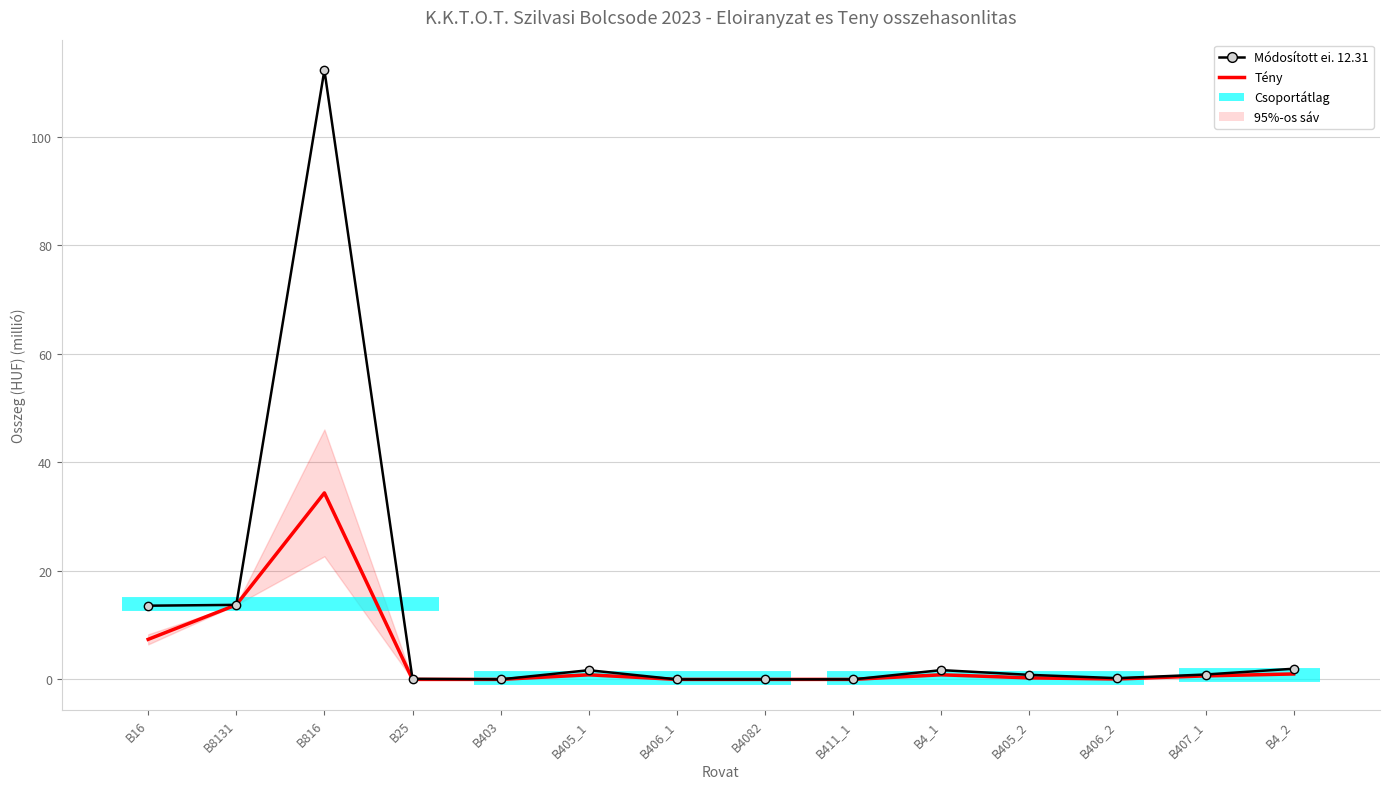

Which has a higher value, B405_1 or B405_2?

B405_1